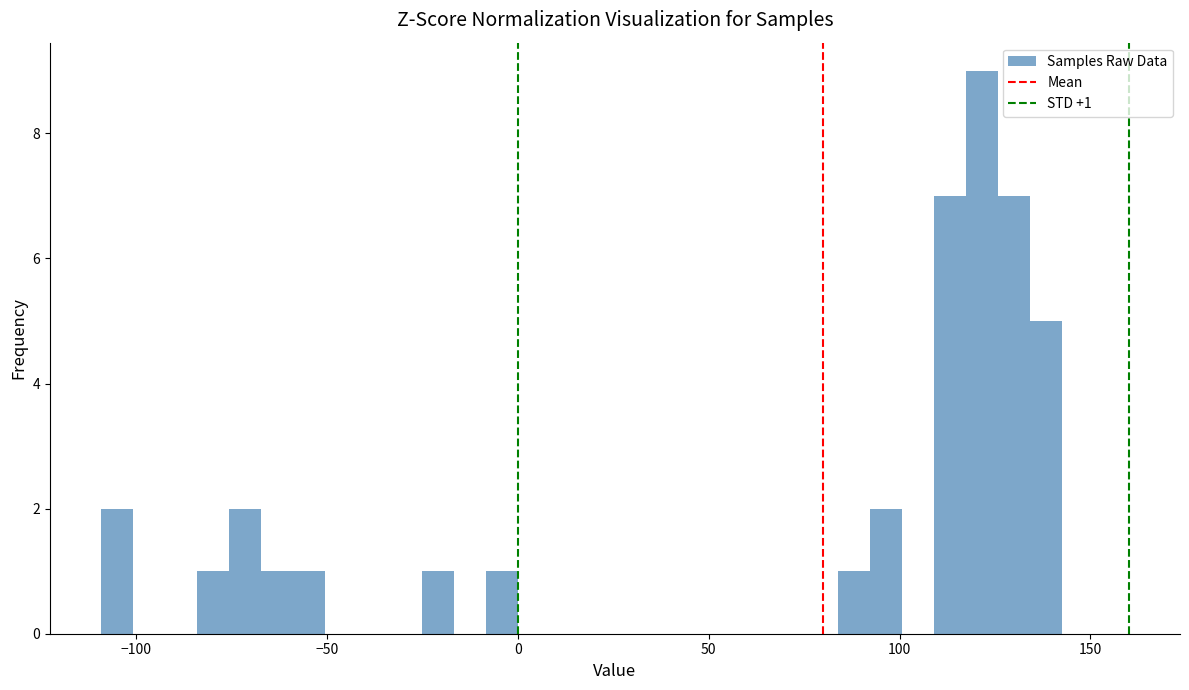

Read against the x-axis, roughly where is the centre of the tallest bar?

120